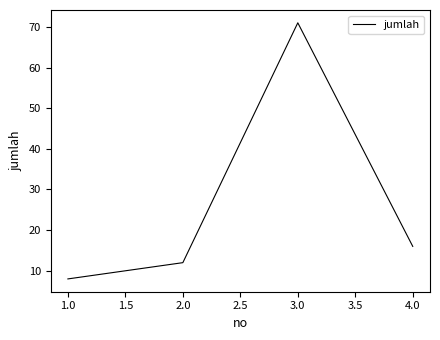

At which category does the chart reach its minimum across all series?

1.0